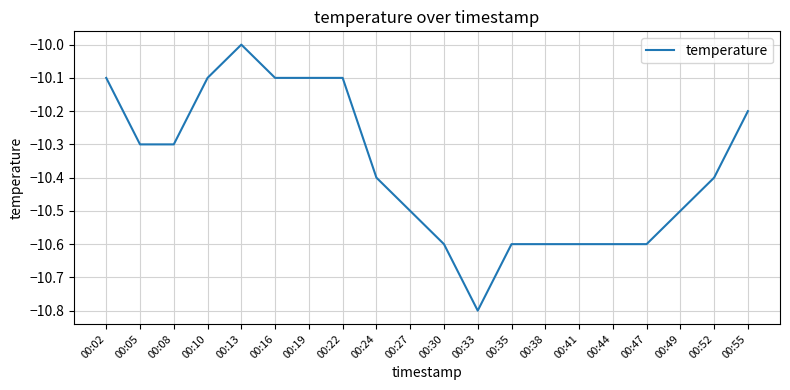

What is the sum of all values?

-207.5